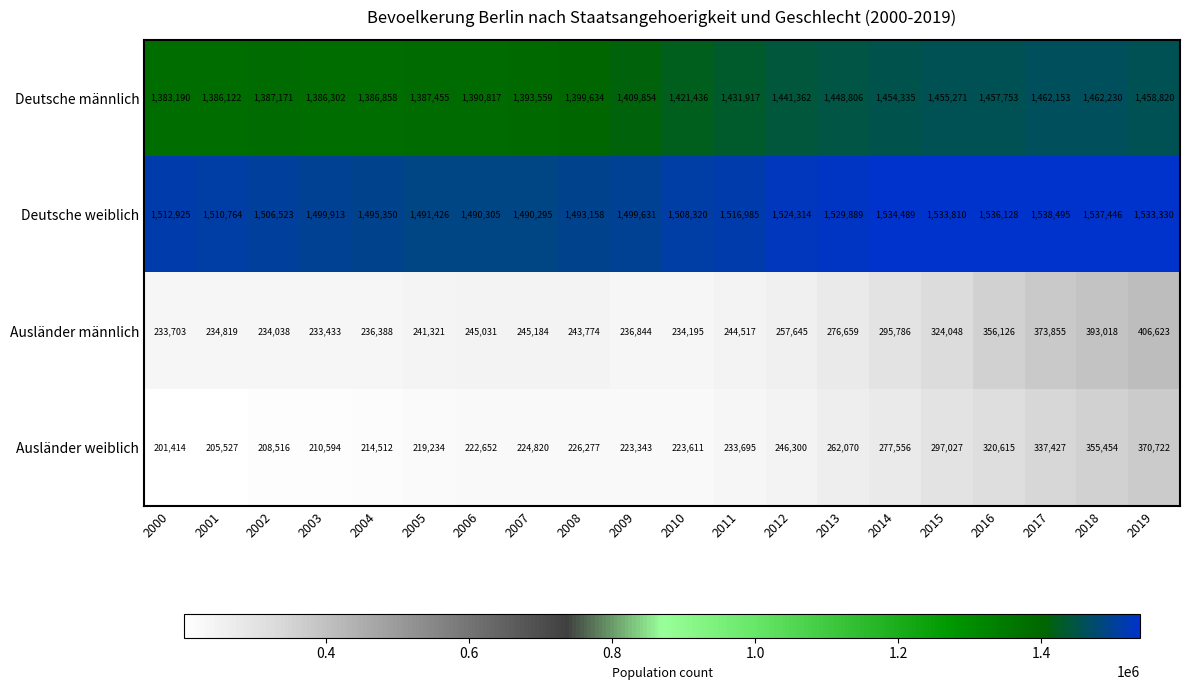

What is the difference between the Ausländer männlich values at 2002 and 2018?

158980